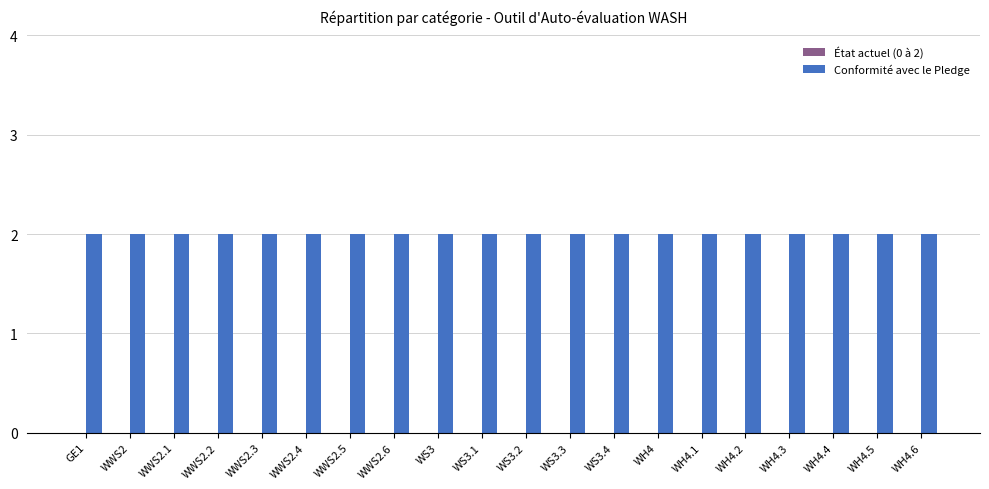

Rank the series by their average value, from lowest to highest.

État actuel (0 à 2), Conformité avec le Pledge